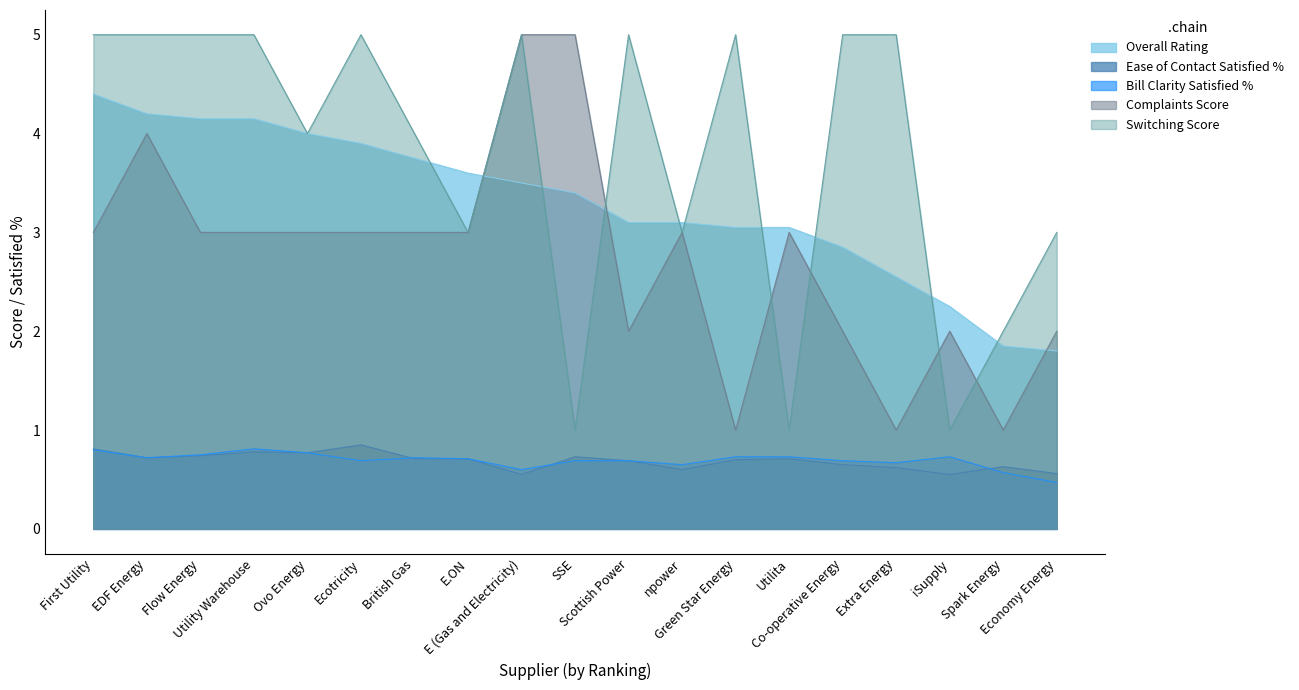

True or false: Ease of Contact Satisfied % and Bill Clarity Satisfied % intersect in this chart.

True